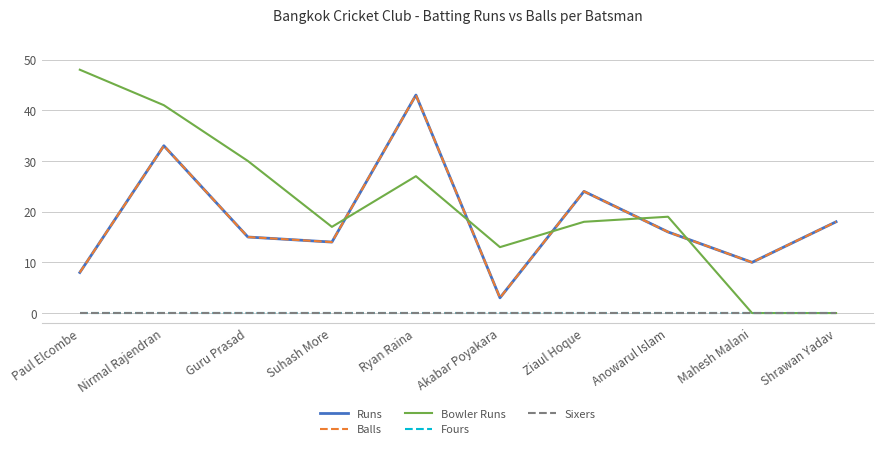

At how many categories does at least one series exceed 13?

8